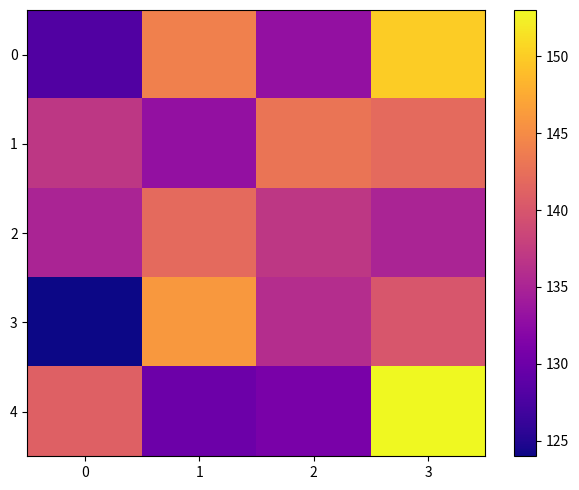

How many categories are shown in the chart?

4